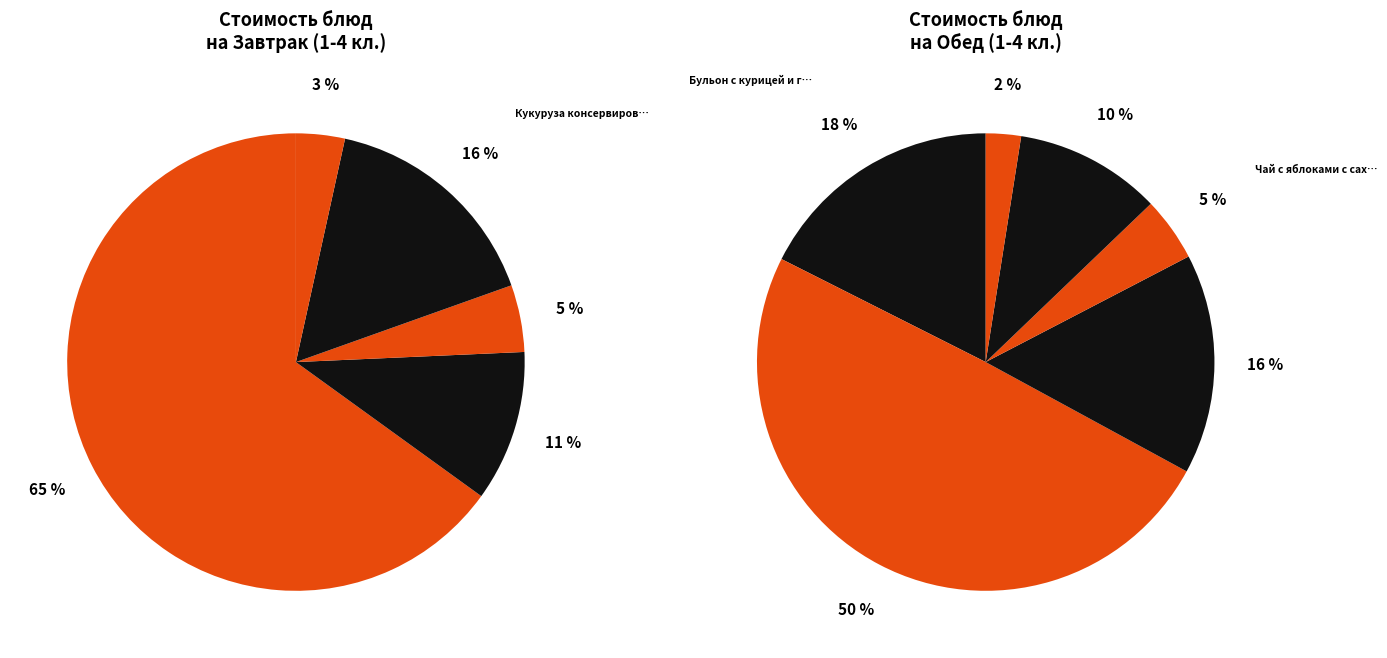

Count the number of slices in the pie.

11